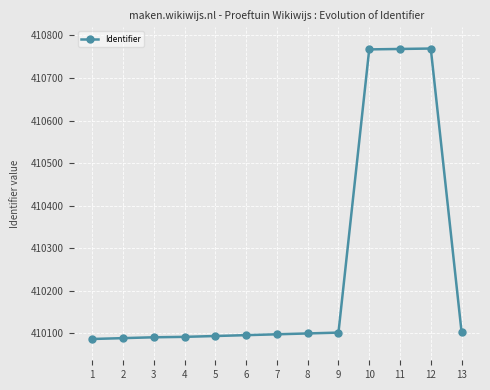

What is the sum of the values at 12 and 8?

820869